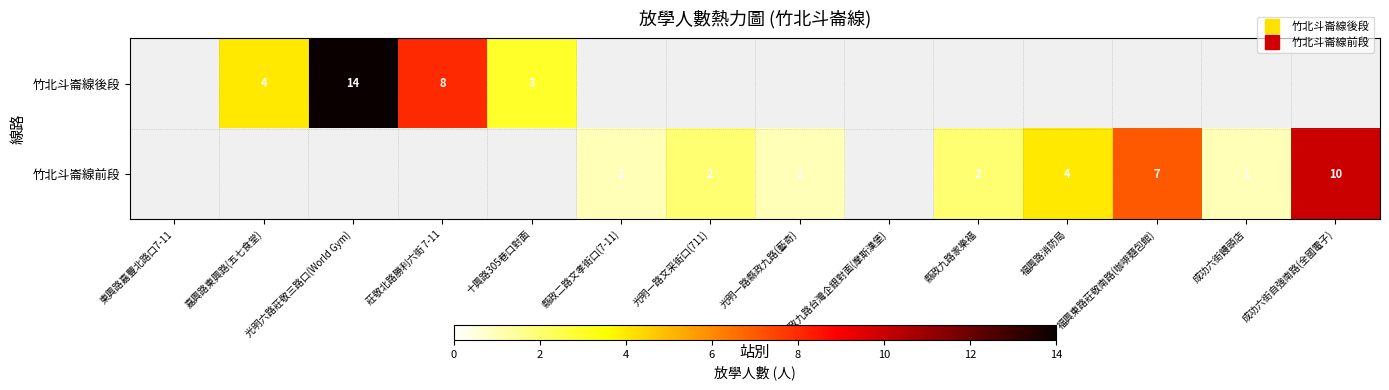

Is the value of 竹北斗崙線後段 at 十興路305巷口對面 greater than the value of 竹北斗崙線前段 at 縣政九路台灣企銀對面(摩斯漢堡)?

No